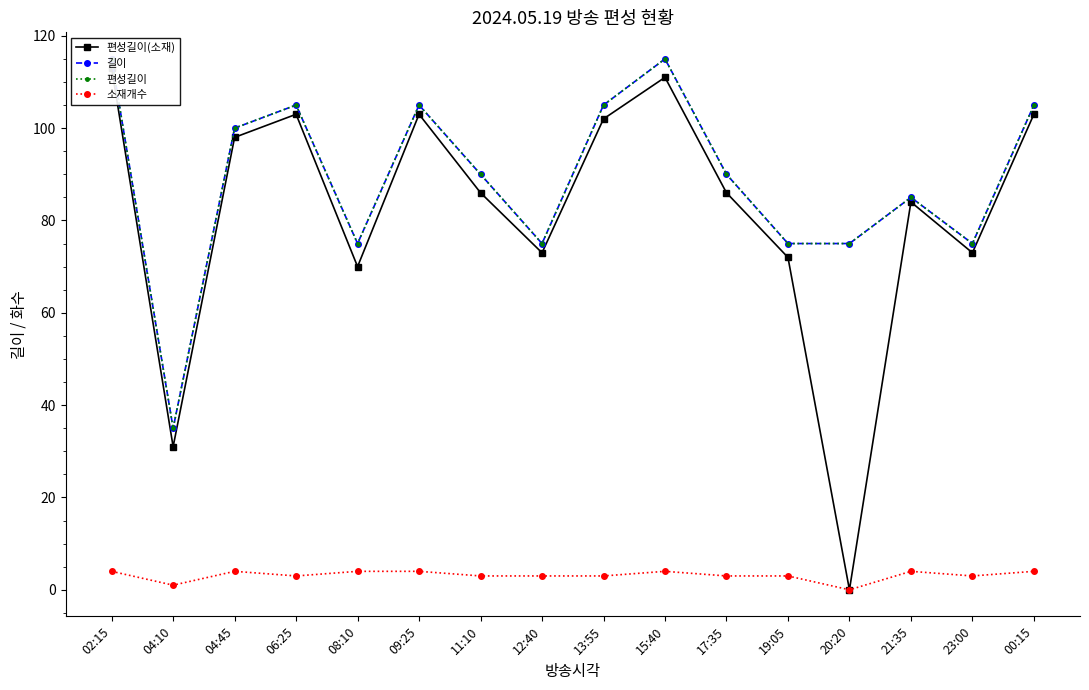

True or false: 길이 and 편성길이(소재) intersect in this chart.

False